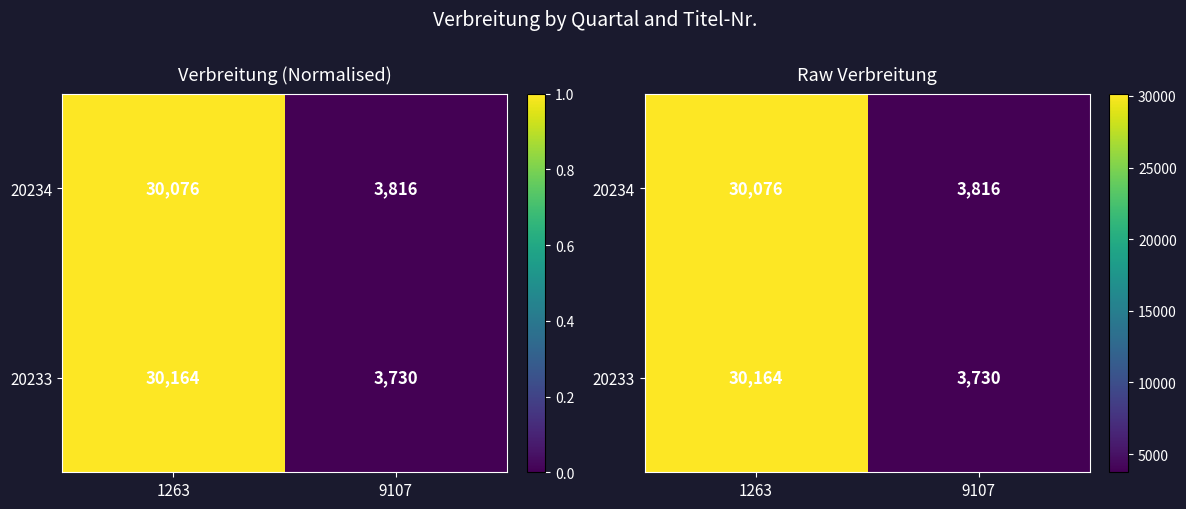

List the series in order of their peak value, highest first.

20233, 20234